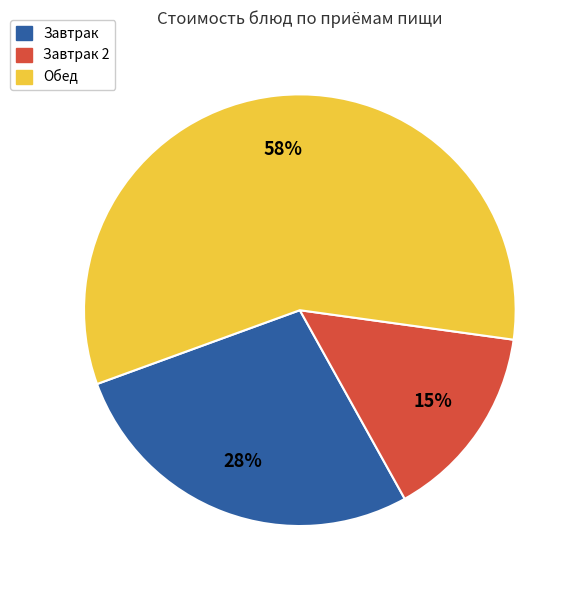

To the nearest percent, what is the difference between the largest and smallest slice percentages?

43%